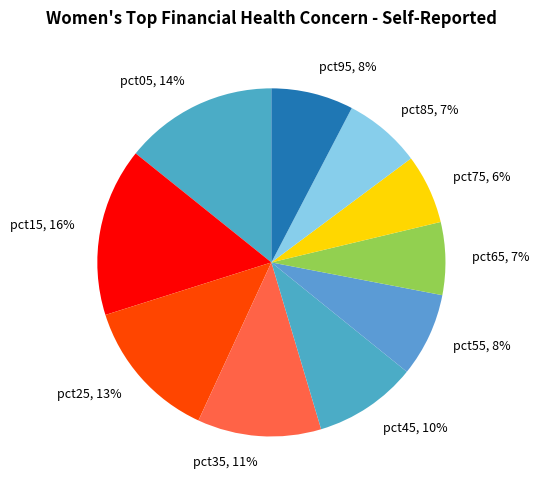

Which category has the biggest portion of the pie?

pct15